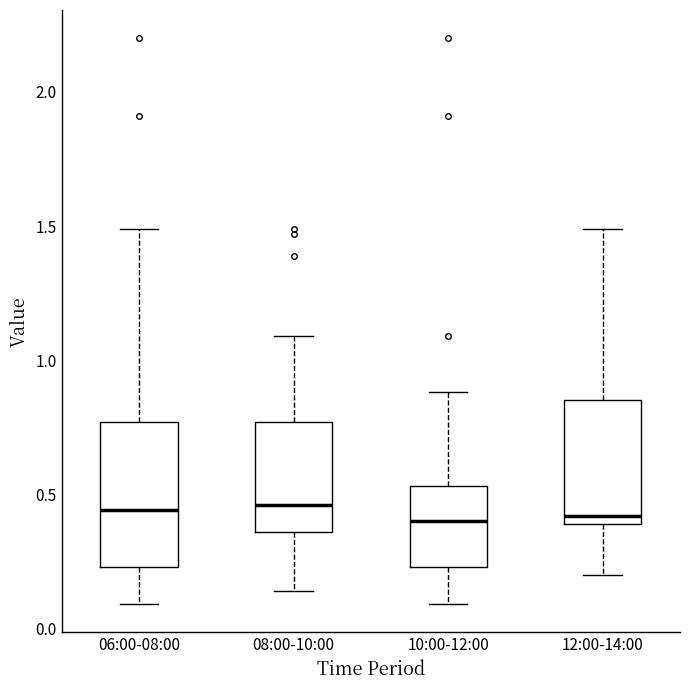

Reading left to right, read every box against the y-axis: the position of its median line, the range the box covers, and the ends of its whiskers. The values are not printed on the chart, so give them approximately, as read against the axis.

06:00-08:00: median 0.45, box 0.25 to 0.75, whiskers 0.10 to 1.50
08:00-10:00: median 0.45, box 0.35 to 0.75, whiskers 0.15 to 1.10
10:00-12:00: median 0.40, box 0.25 to 0.55, whiskers 0.10 to 0.90
12:00-14:00: median 0.40 (just above the box's lower edge), box 0.40 to 0.85, whiskers 0.20 to 1.50